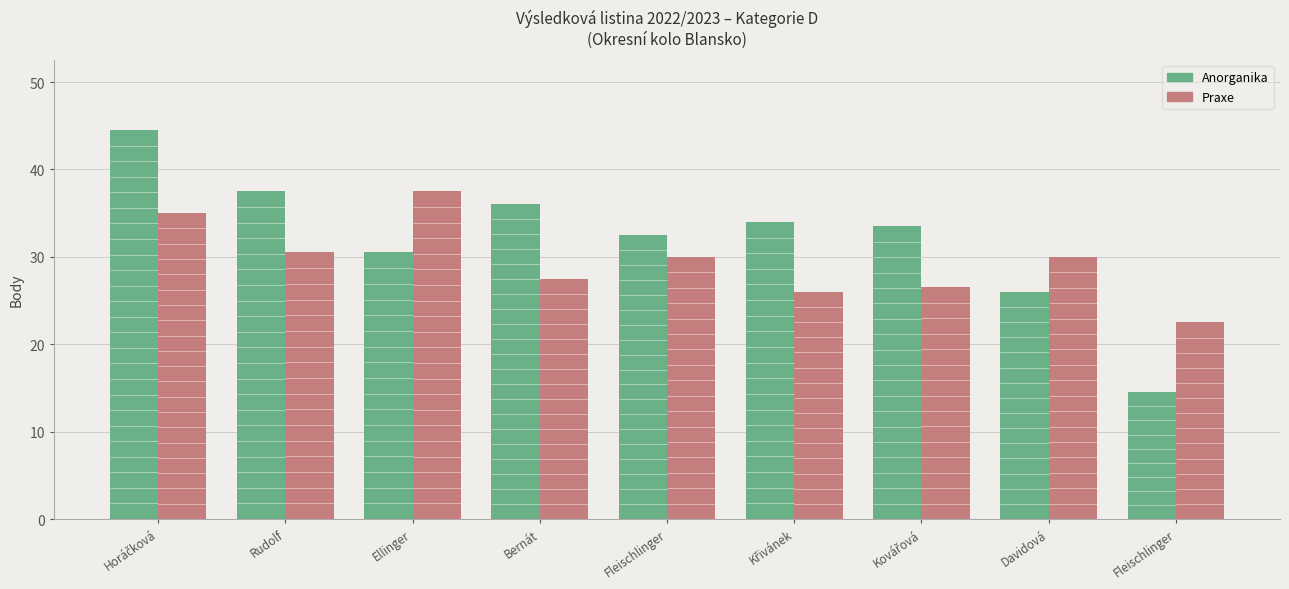

What are all the series names shown in the legend?

Anorganika, Praxe